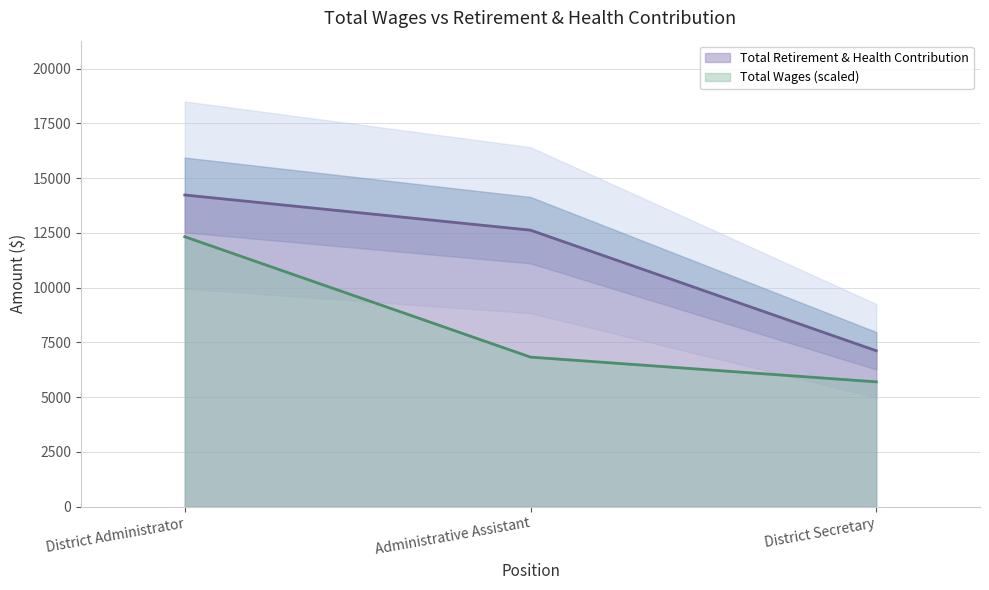

How many data points are above 12622?

1